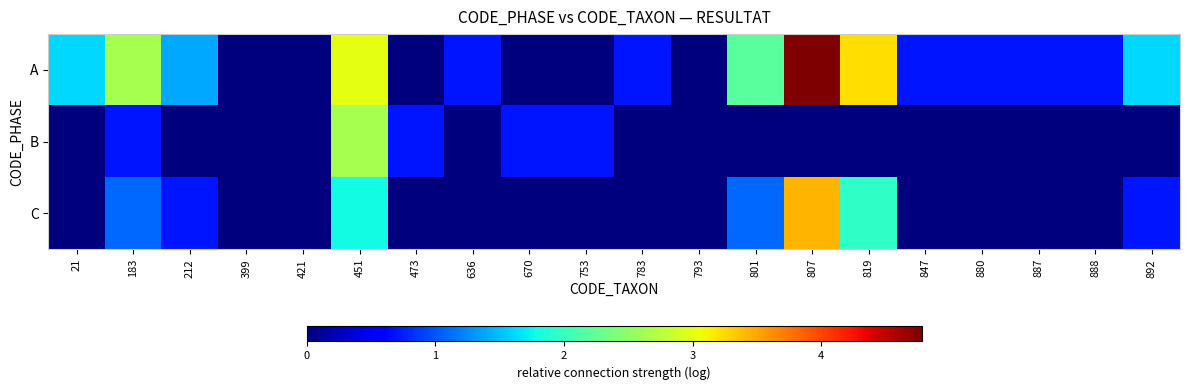

At which category does the chart reach its peak across all series?

807